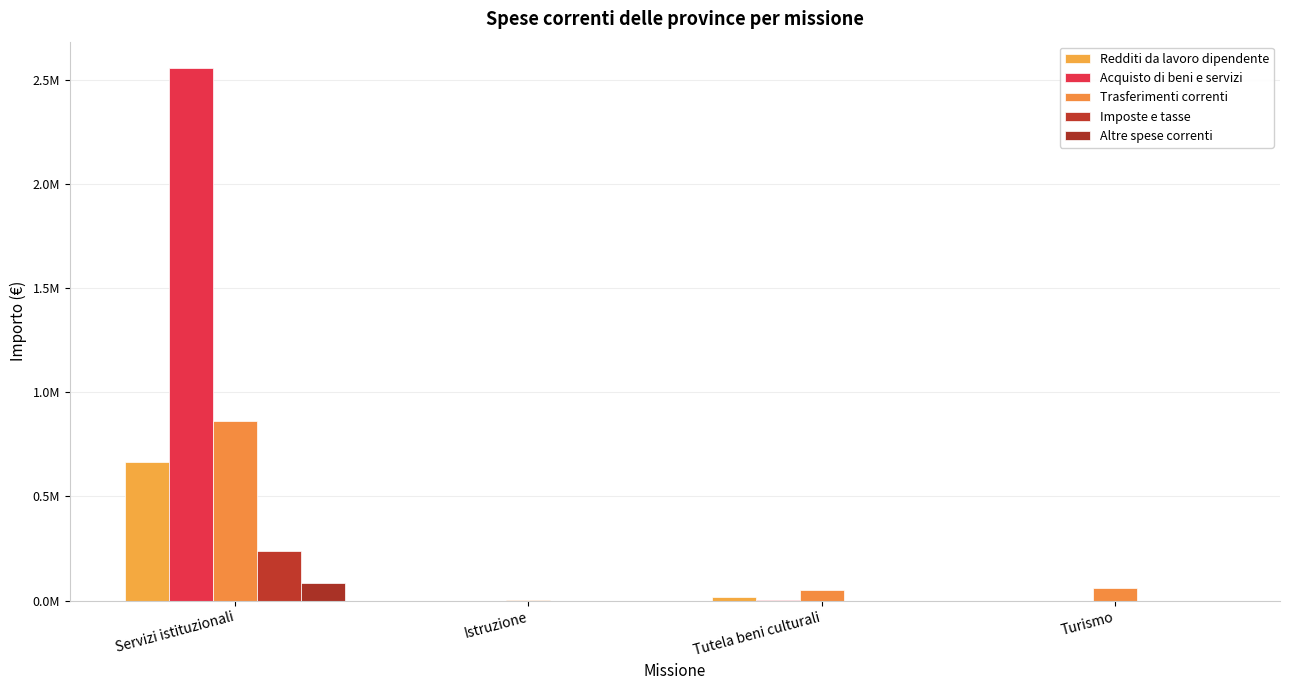

Rank the series at Istruzione from lowest to highest value.

Redditi da lavoro dipendente, Acquisto di beni e servizi, Imposte e tasse, Altre spese correnti, Trasferimenti correnti